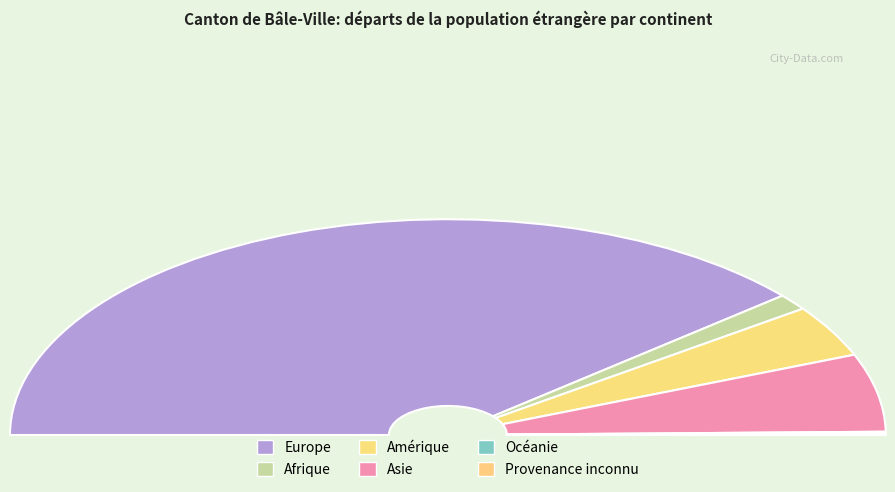

What is the largest slice in the pie chart?

Europe